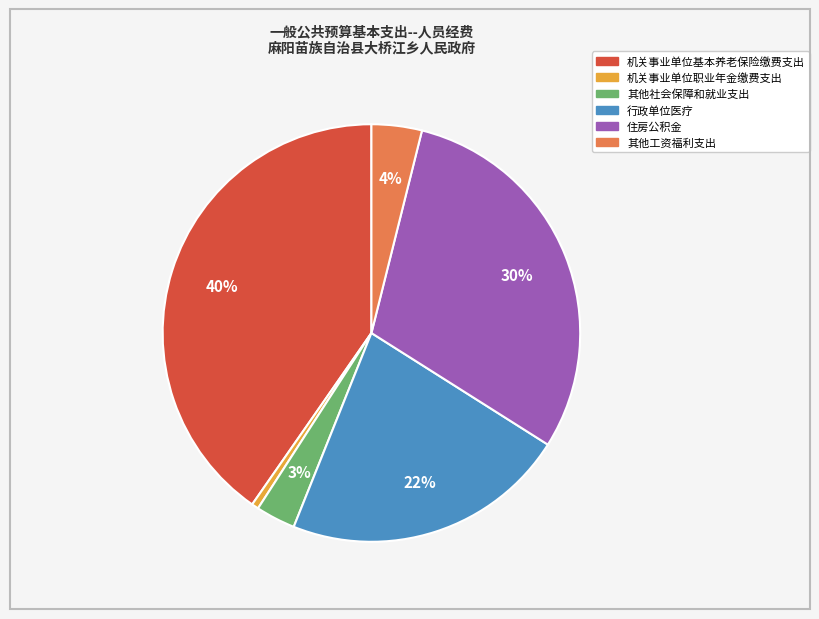

Count the number of slices in the pie.

6